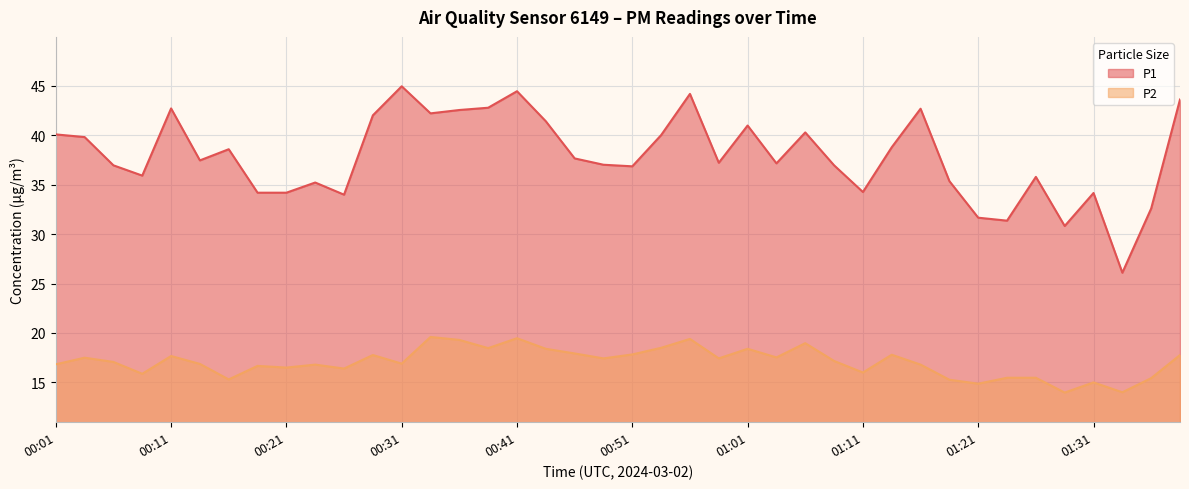

How many lines are shown in the chart?

2